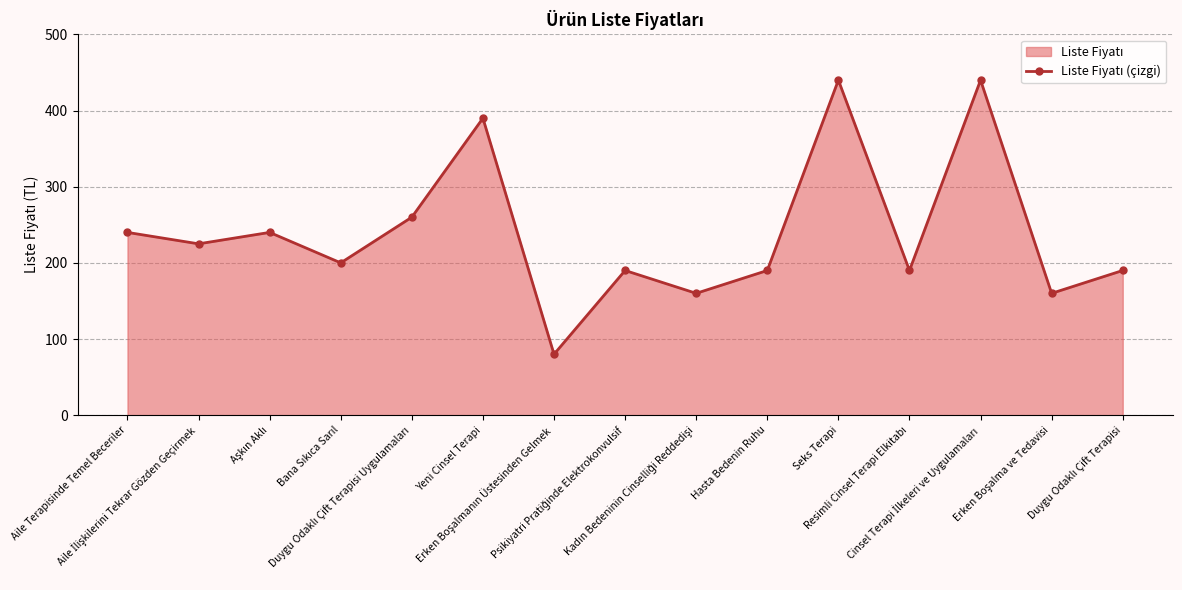

What position from the right is Duygu Odaklı Çift Terapisi Uygulamaları?

11